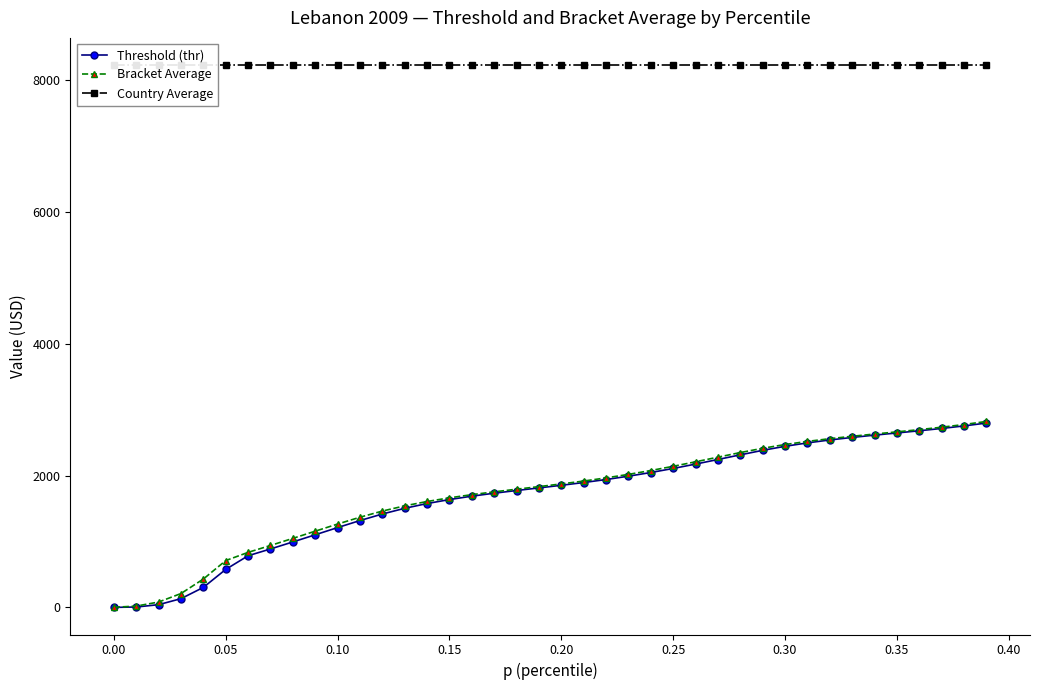

What is the difference between the second highest and second lowest values in the Threshold (thr) series?

2746.3